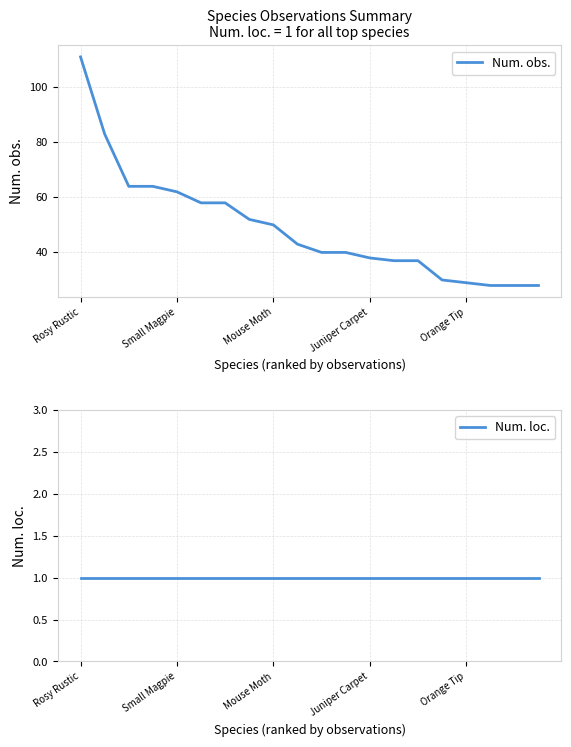

At which label does Num. obs. first exceed 43?

Rosy Rustic